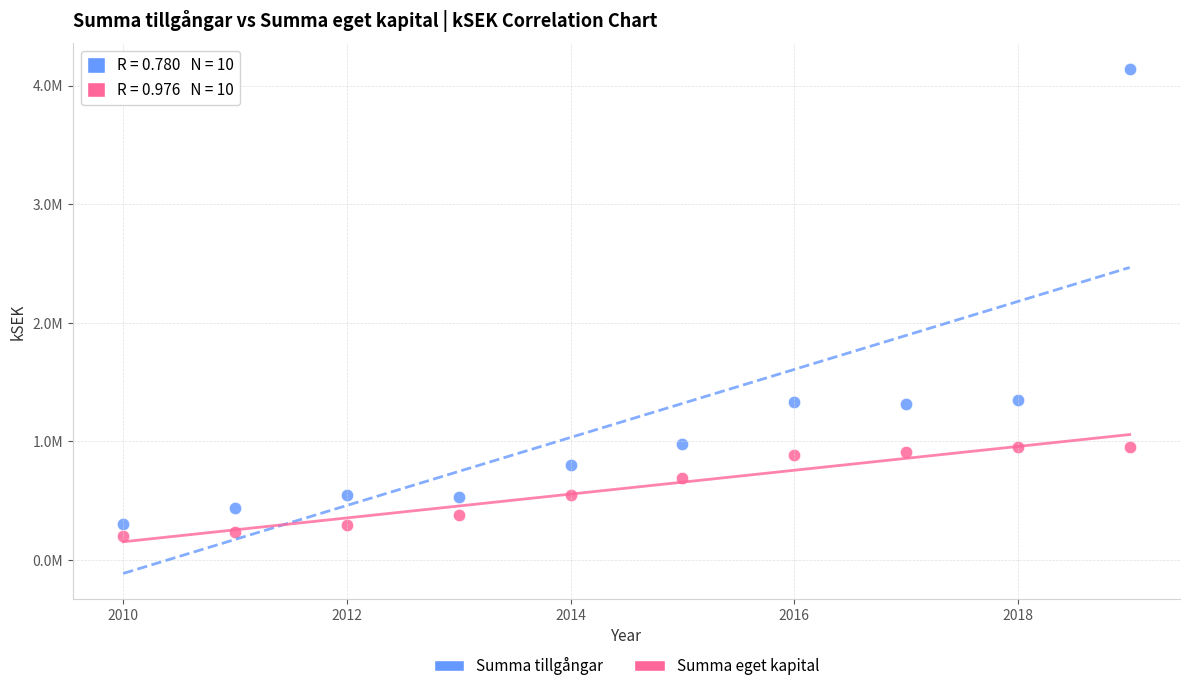

Which series has the widest spread of Y values?

Summa tillgångar